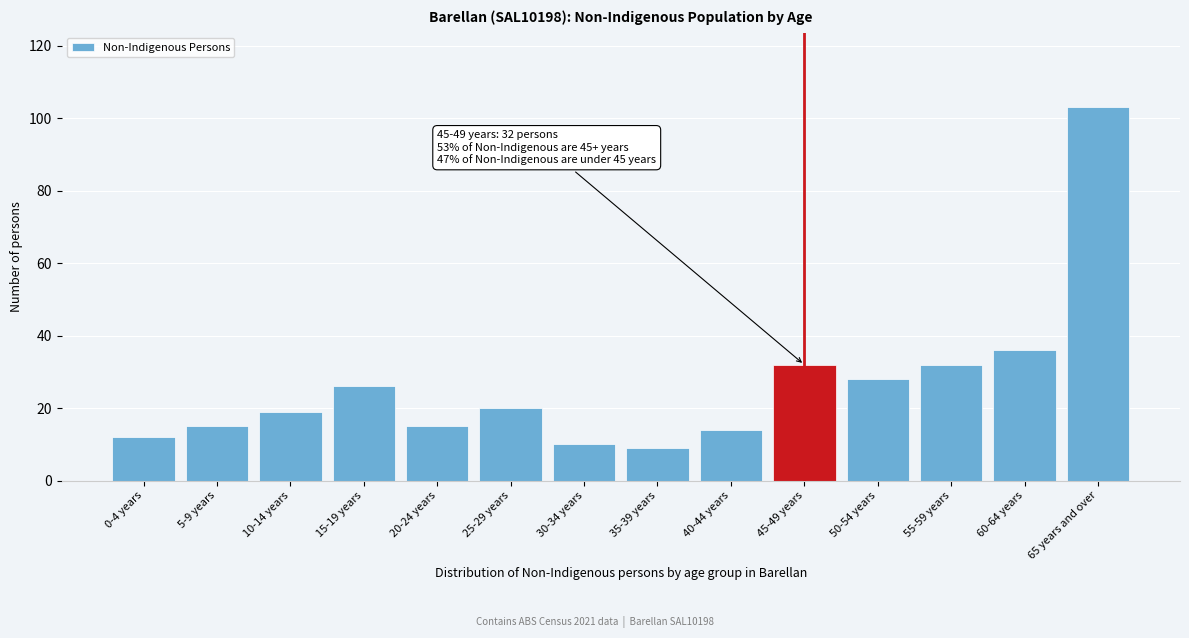

Reading left to right, extract all data points from this chart.

12	15	19	26	15	20	10	9	14	32	28	32	36	103